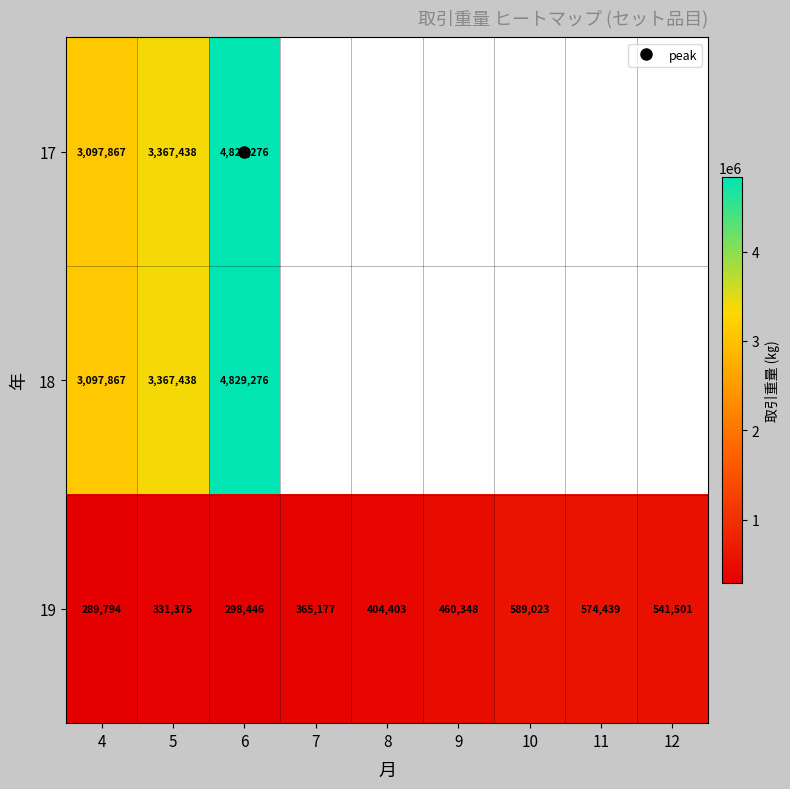

At which category is the sum across all series the highest?

6